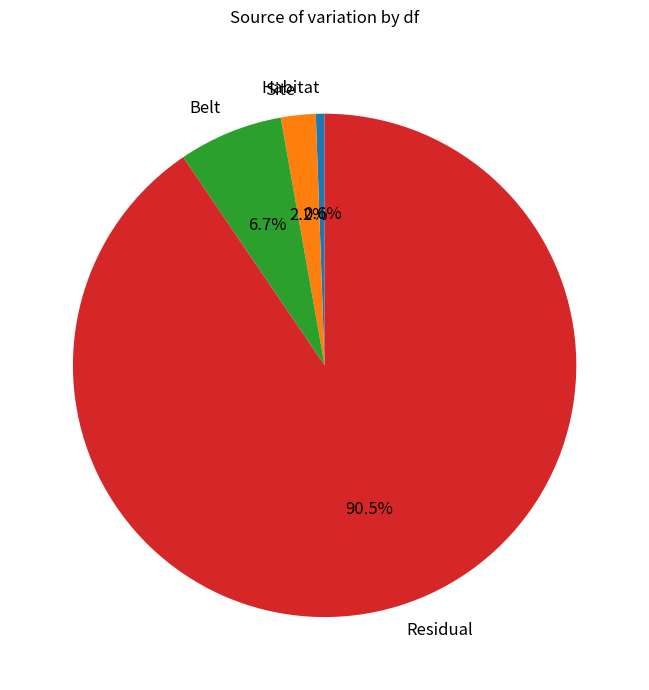

To the nearest percent, what is the difference between the largest and smallest slice percentages?

90%